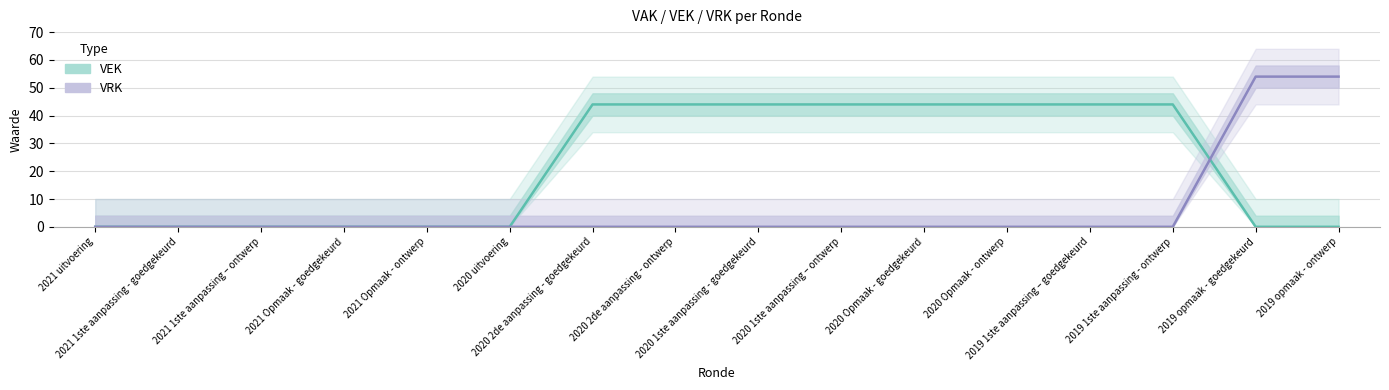

Reading left to right, what are all the values shown in this chart?

VEK: 0	0	0	0	0	0	44	44	44	44	44	44	44	44	0	0
VRK: 0	0	0	0	0	0	0	0	0	0	0	0	0	0	54	54